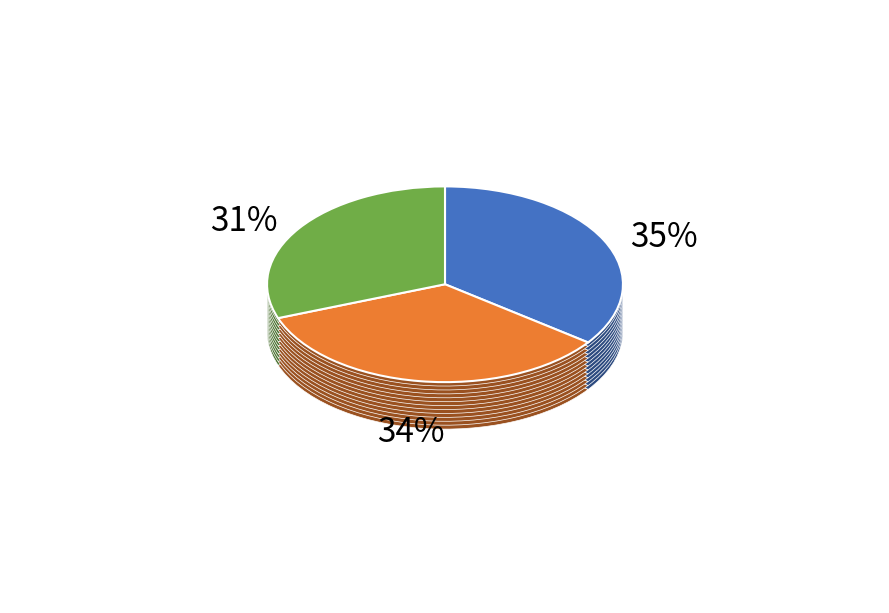

What is the ratio of the value at ПАВЛОВА Мария to the value at ВАСЕЙКИНА Виктория?

1.1